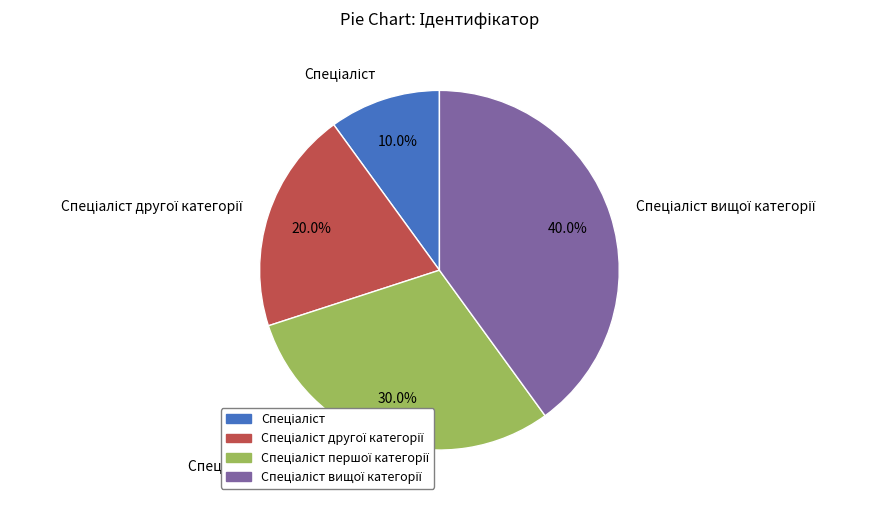

How many segments does this pie chart have?

4